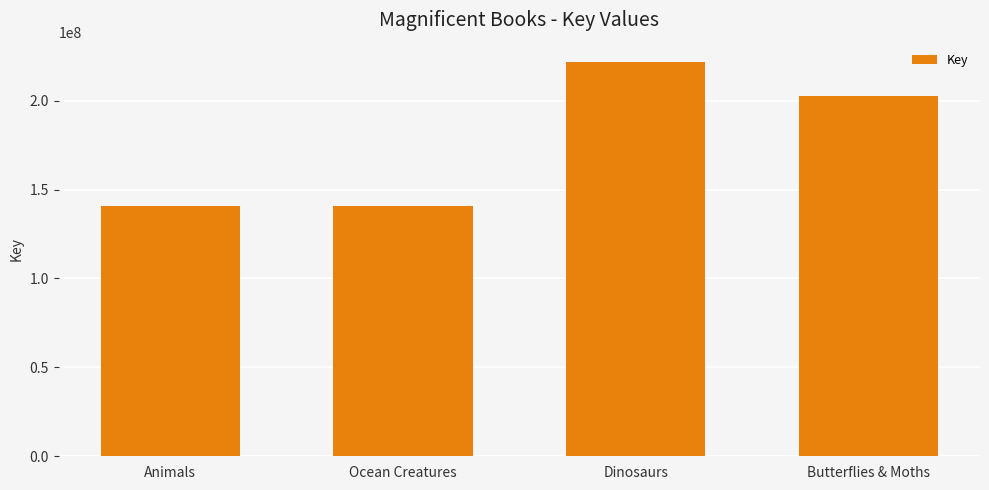

Reading left to right, what are all the values shown in this chart?

141035238	141035305	221567255	202752156